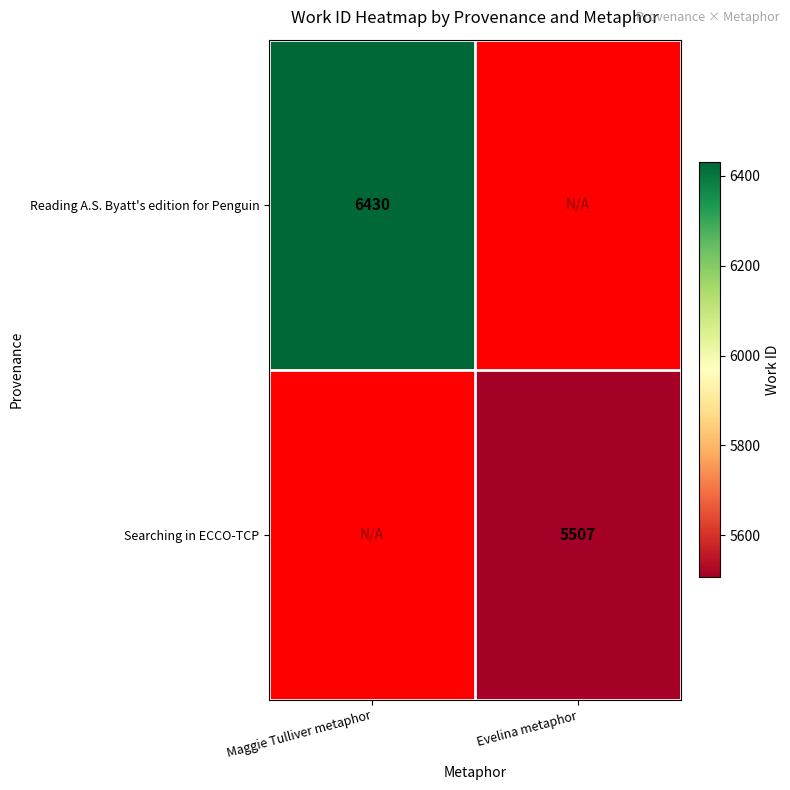

How many categories are shown in the chart?

2